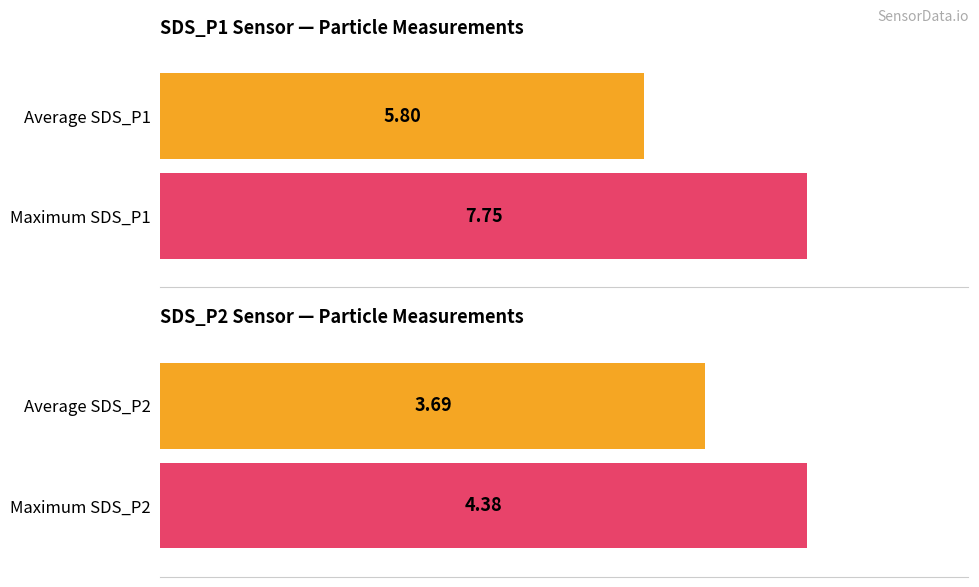

How many bars are there in each group?

2